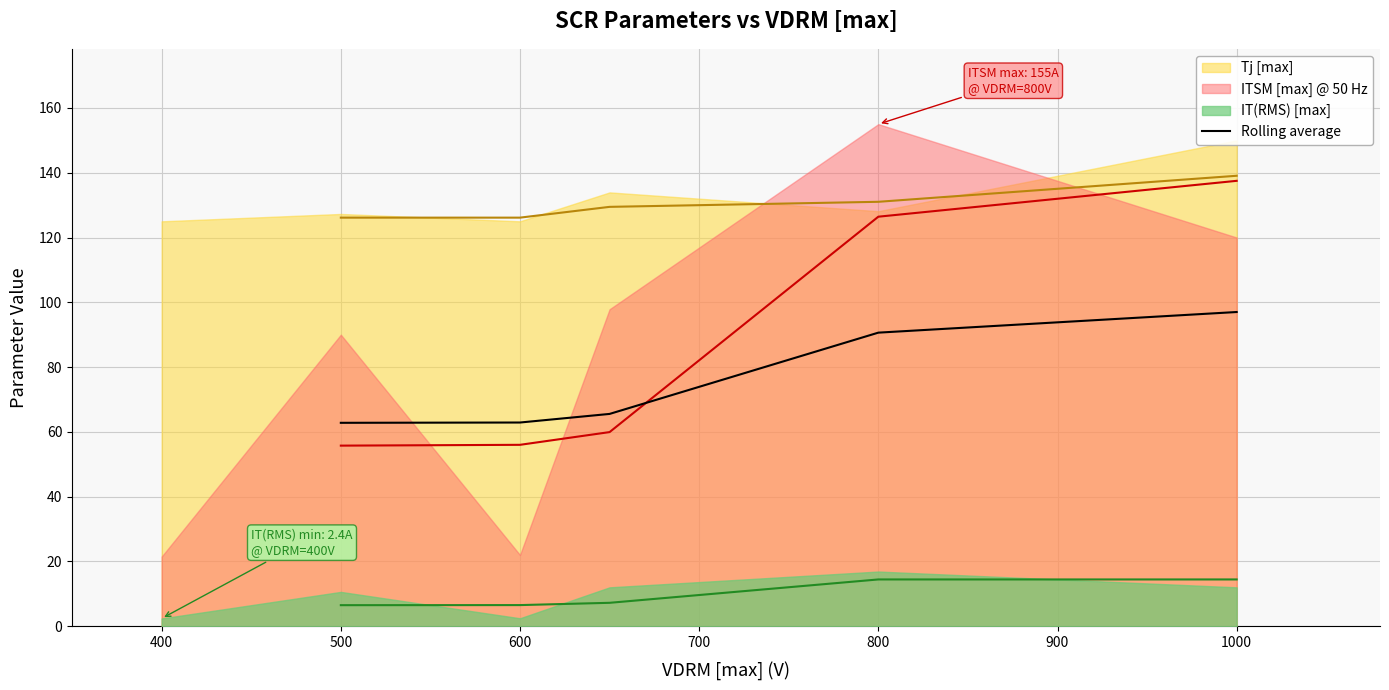

How many data points are less than 65?

2